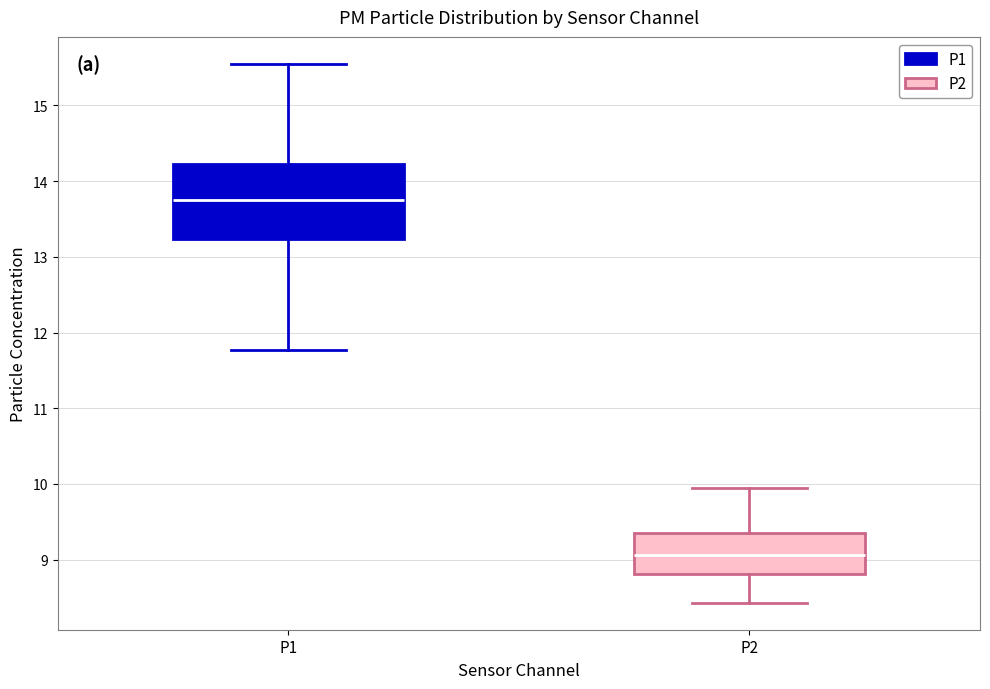

Reading left to right, transcribe this box plot: for each box, give where its median line is, the range the box spans, and where its two whiskers end, as read against the y-axis. The values are not printed on the chart, so give them approximately, as read against the axis.

P1: median 13.8, box 13.2 to 14.2, whiskers 11.8 to 15.6
P2: median 9.1, box 8.8 to 9.4, whiskers 8.4 to 10.0